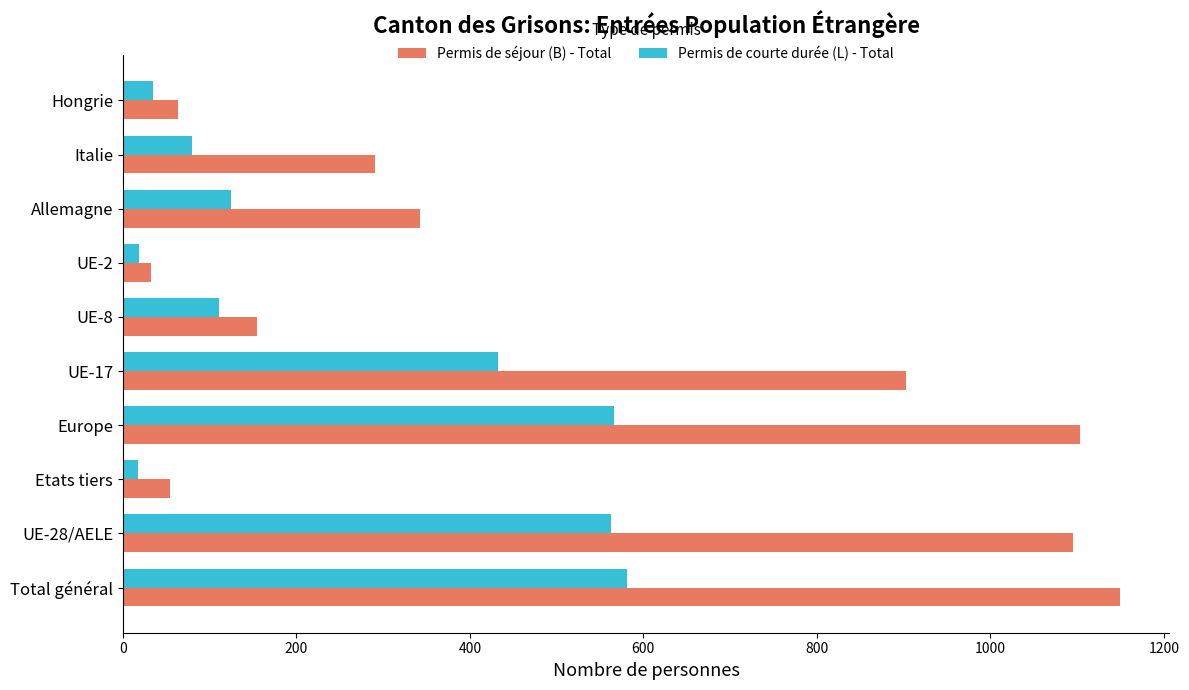

What is the difference between the maximum and minimum values in the Permis de séjour (B) - Total series?

1116